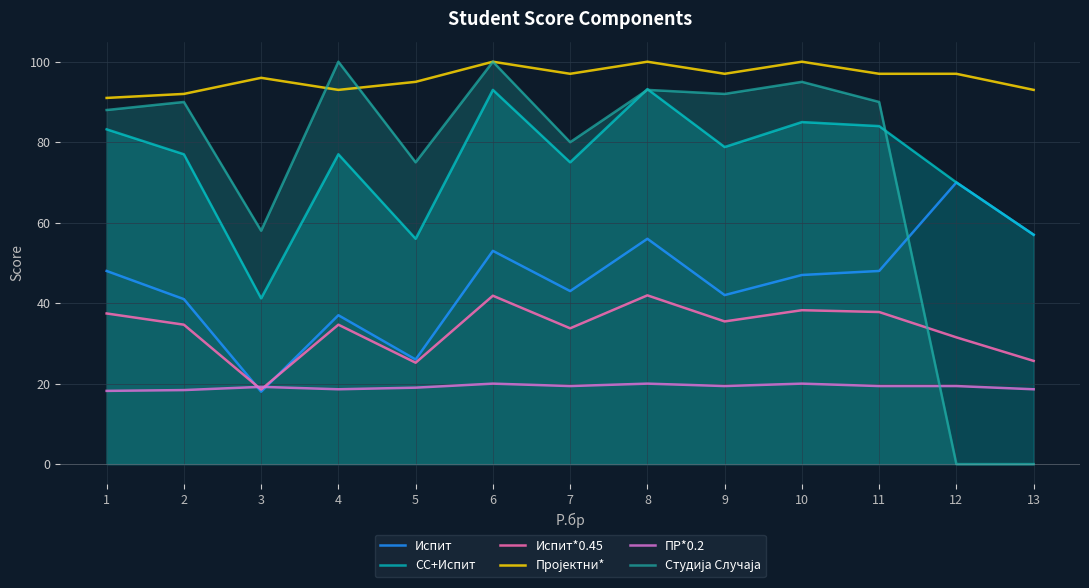

How many intersections are there between Пројектни* and Студија Случаја?

2